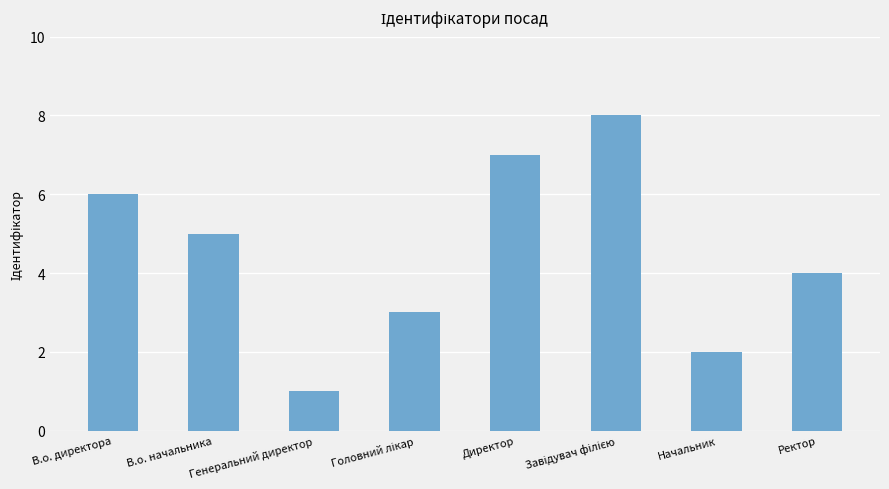

What is the sum of the values at В.о. начальника and Начальник?

7